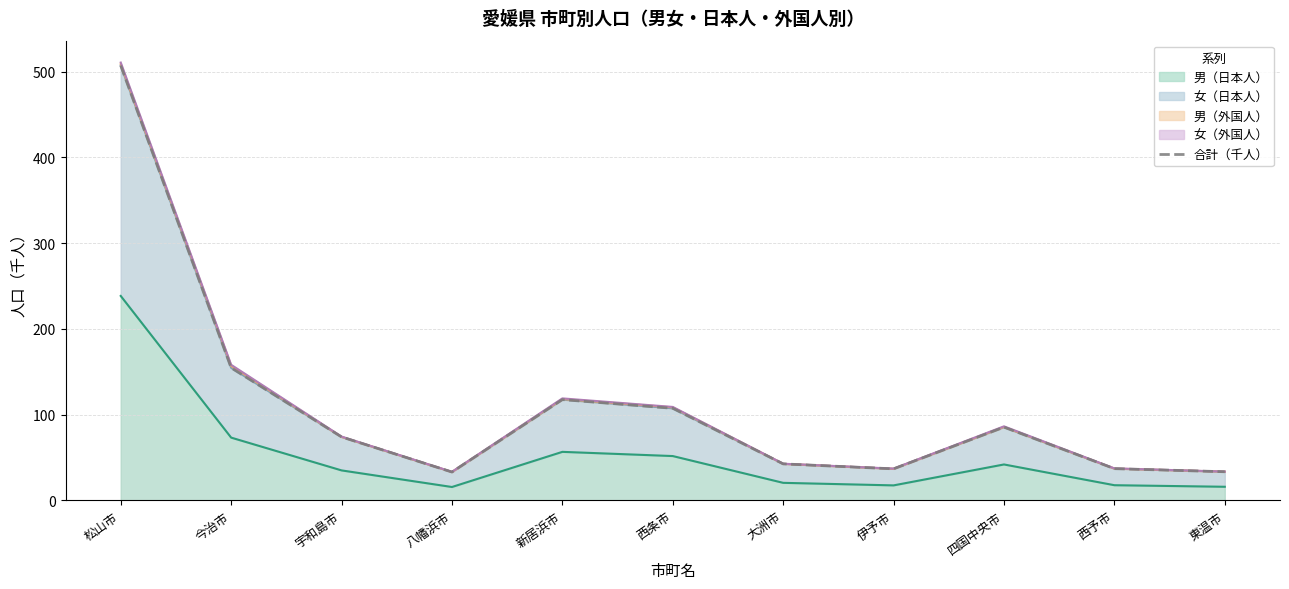

How many lines are shown in the chart?

1